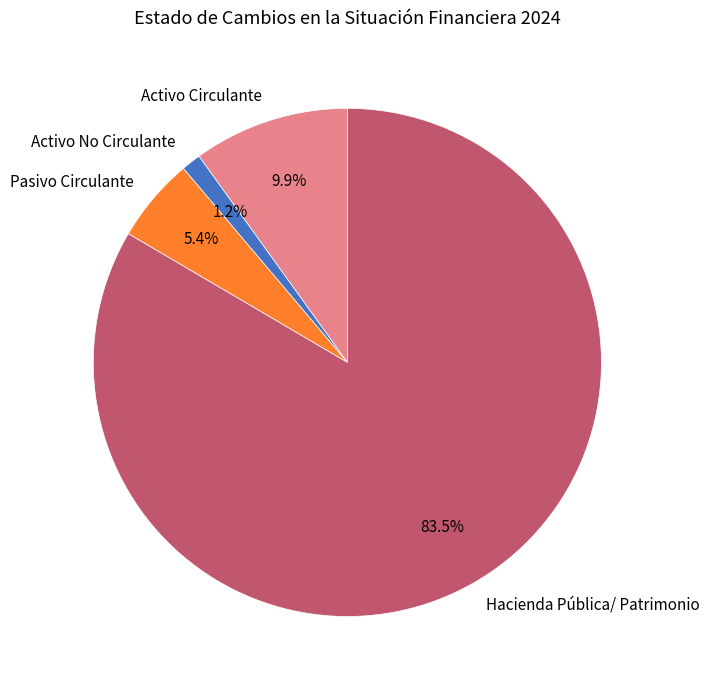

How many slices are in this pie chart?

4